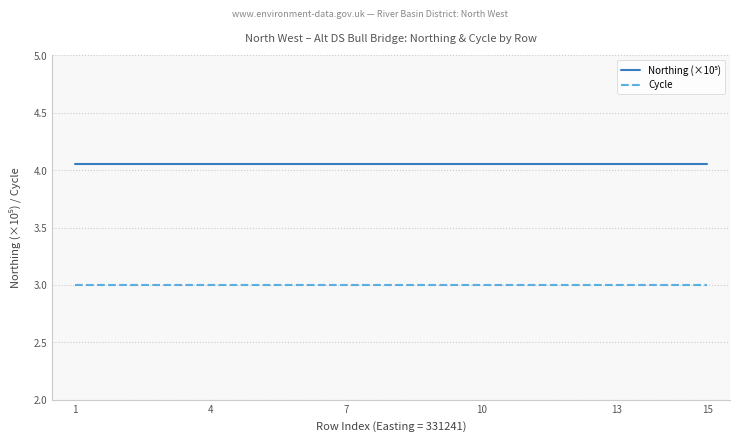

What is the smallest value displayed?

3.0